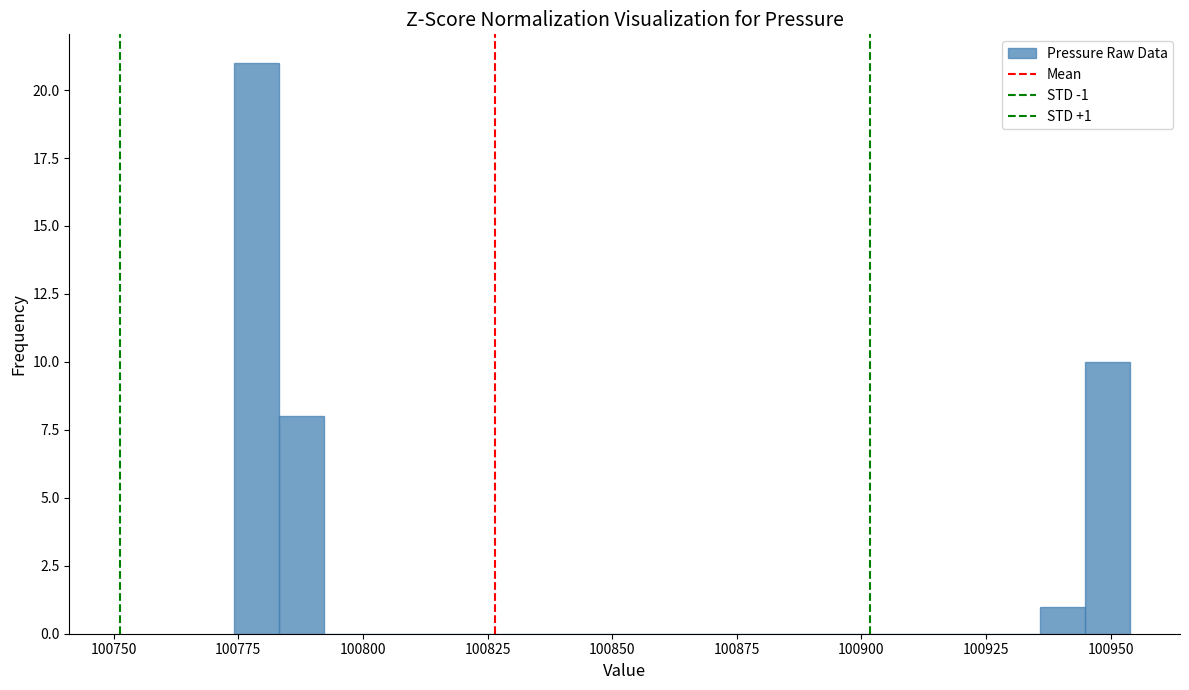

Around what value on the x-axis is the tallest bar? Give the approximate position of its centre, as read against the axis.

100780